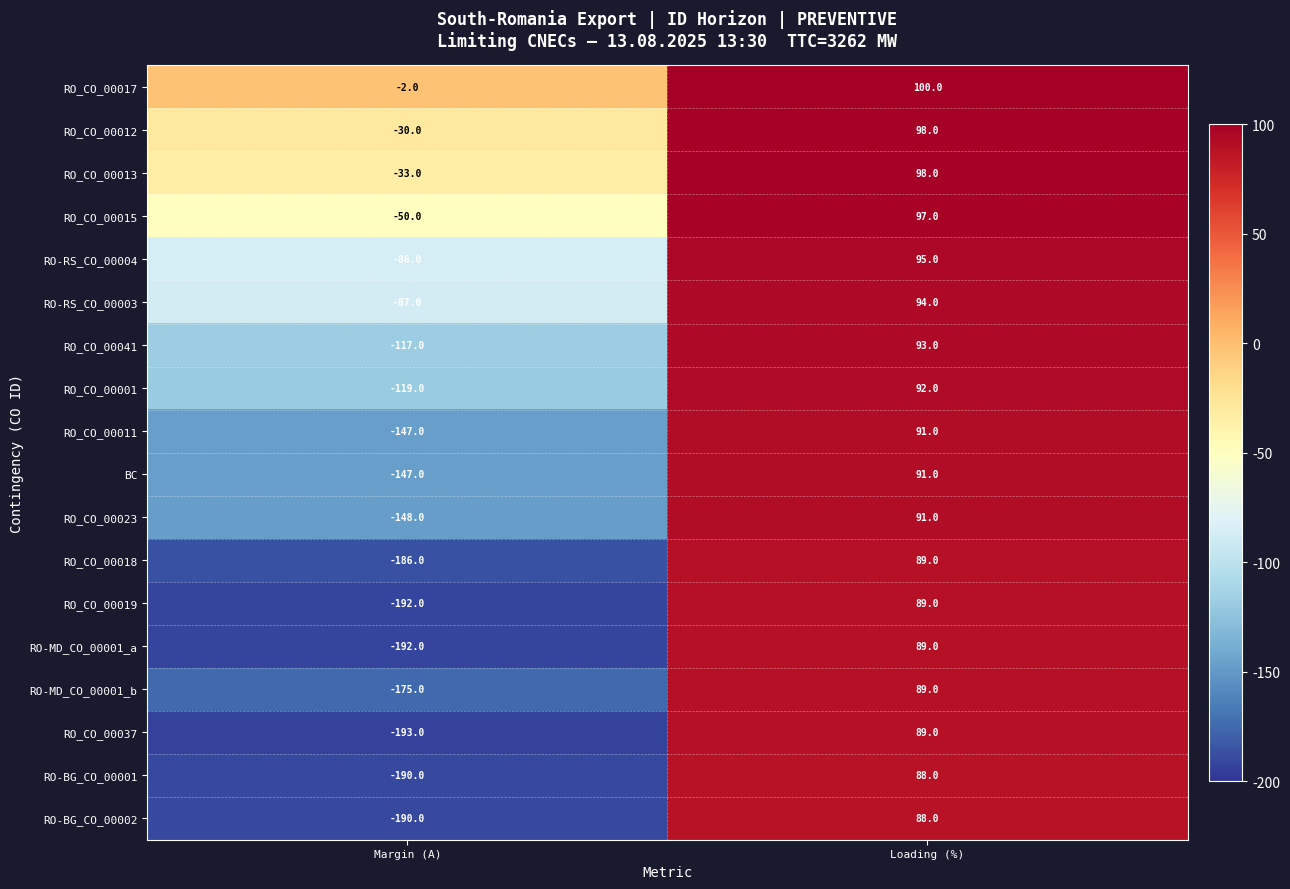

Is it true that RO_CO_00041 equals -117 at Margin (A)?

True